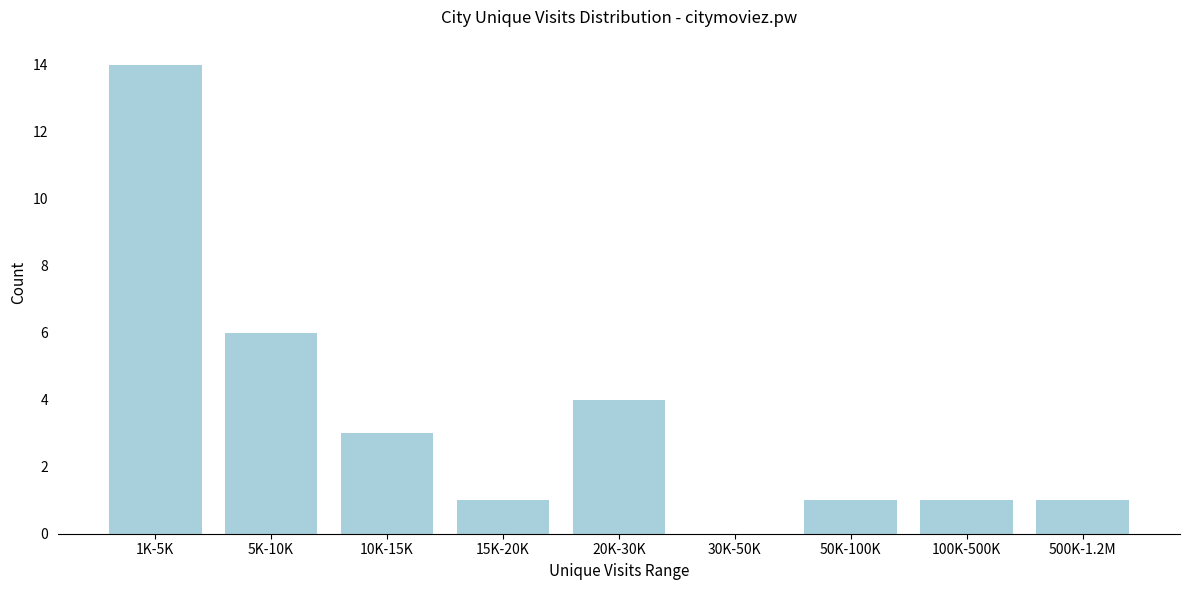

Reading left to right, list all the values displayed in this chart.

1K-5K=14	5K-10K=6	10K-15K=3	15K-20K=1	20K-30K=4	30K-50K=0	50K-100K=1	100K-500K=1	500K-1.2M=1